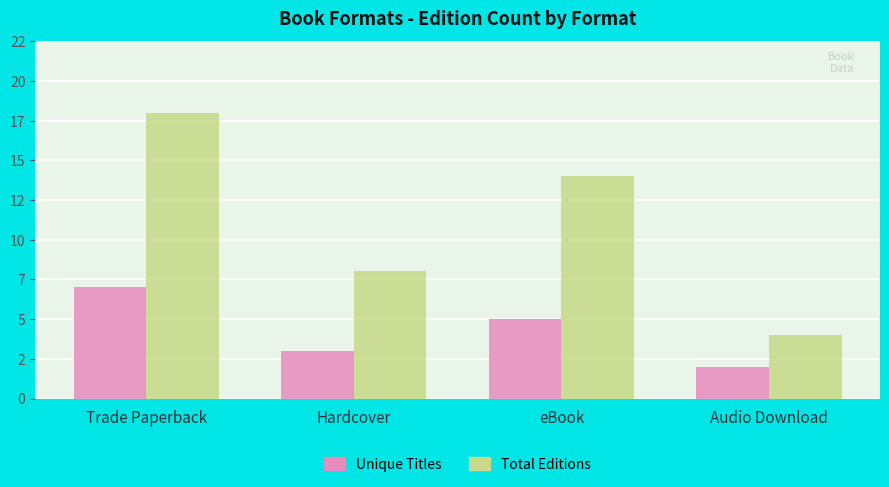

What is the label of the 3rd bar from the right?

Hardcover